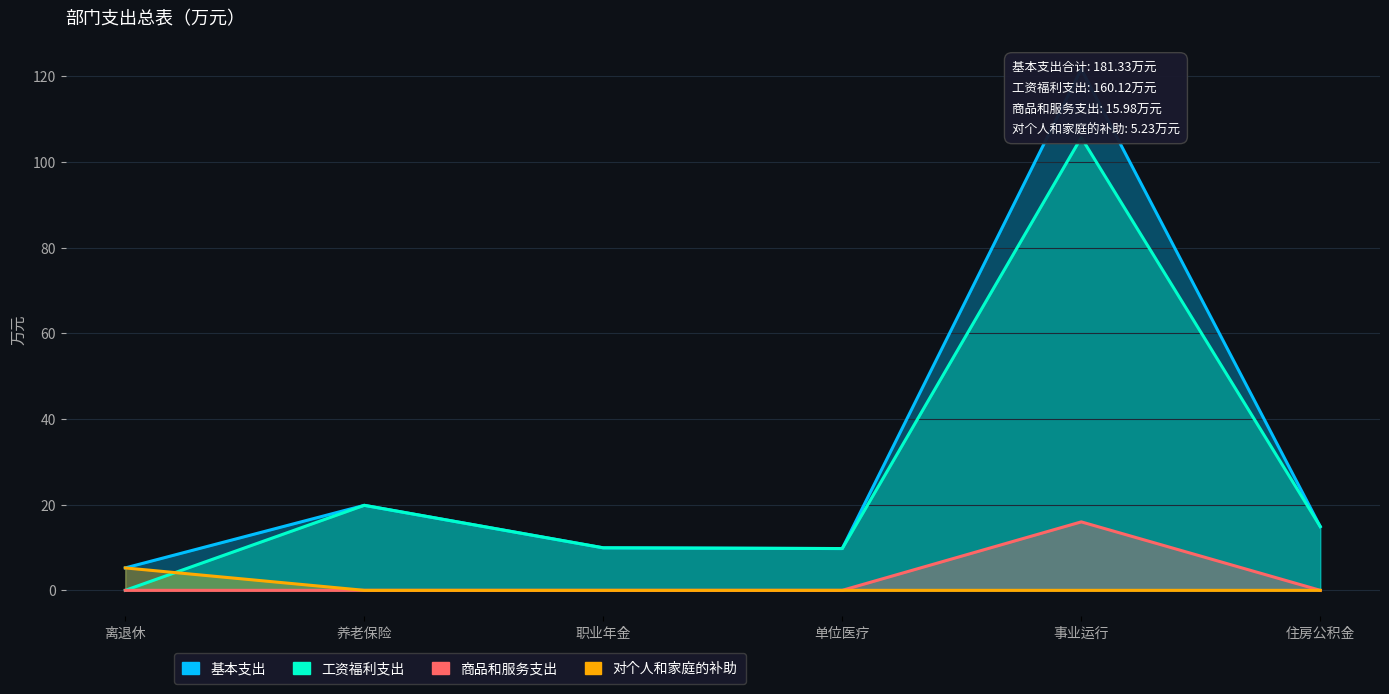

What position from the right is 事业运行?

2